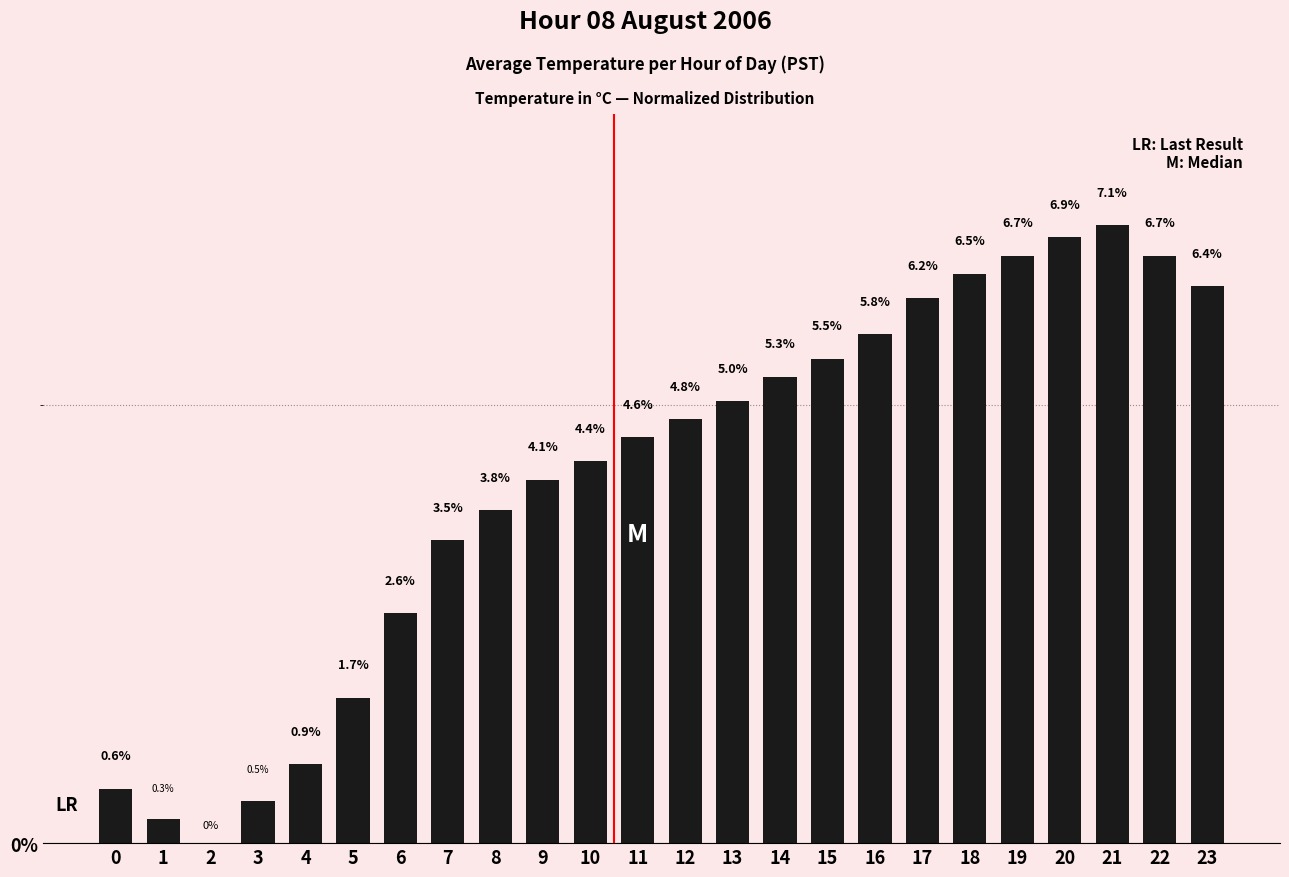

Is it true that the value at 5 is 0.4?

False